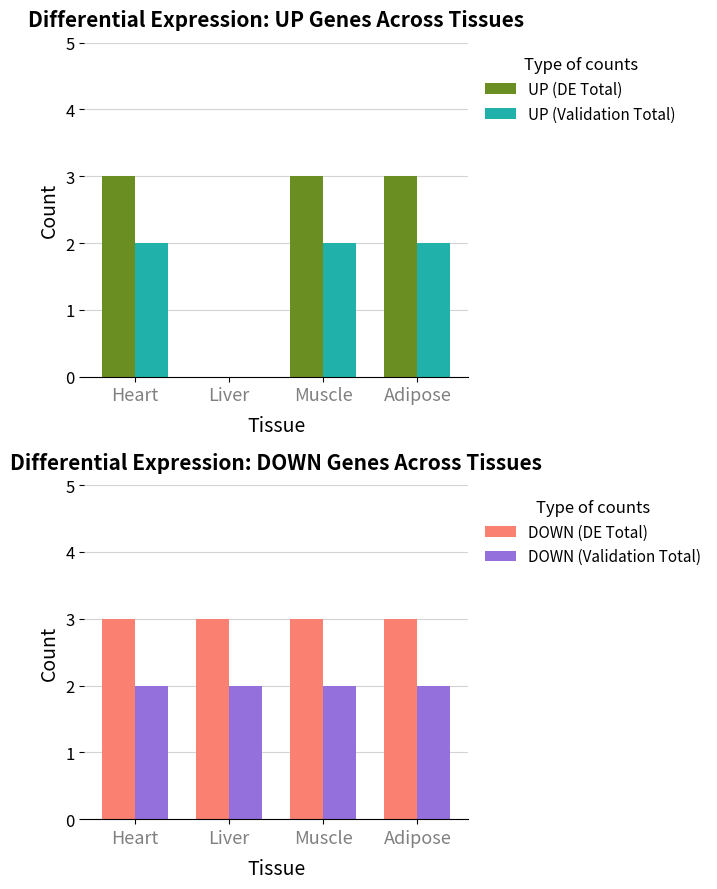

At which category is the sum across all series the highest?

Heart